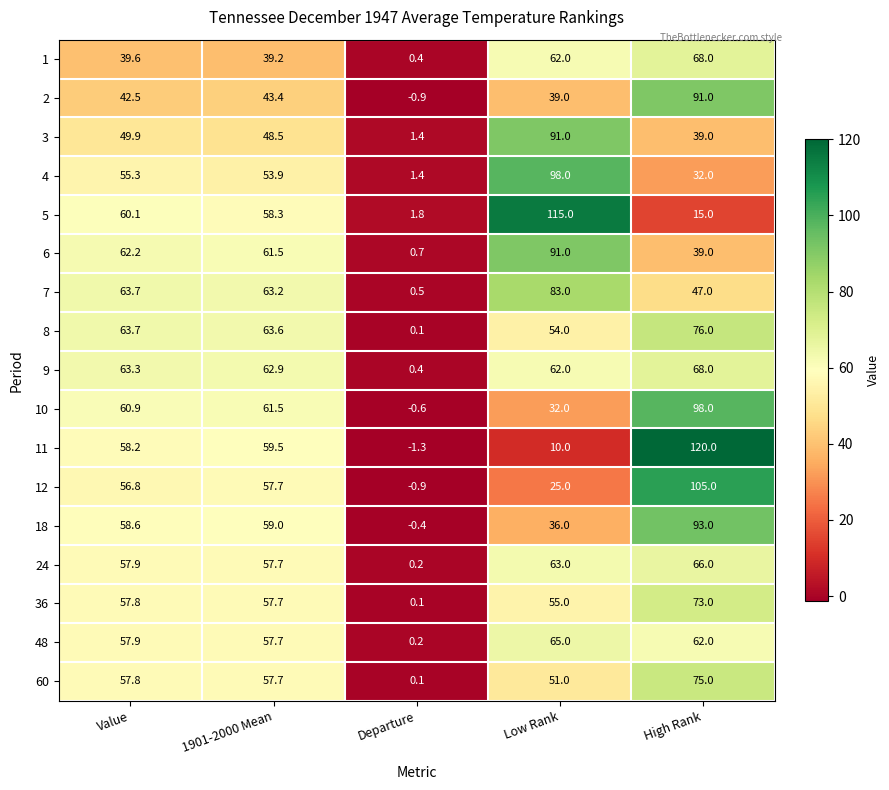

What is the difference between the maximum and minimum values in the 12 series?

105.9